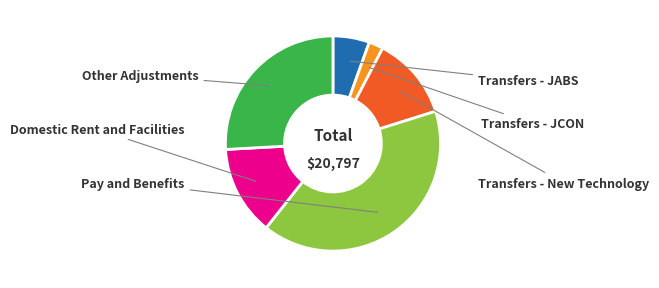

Is there a majority slice in this chart?

No